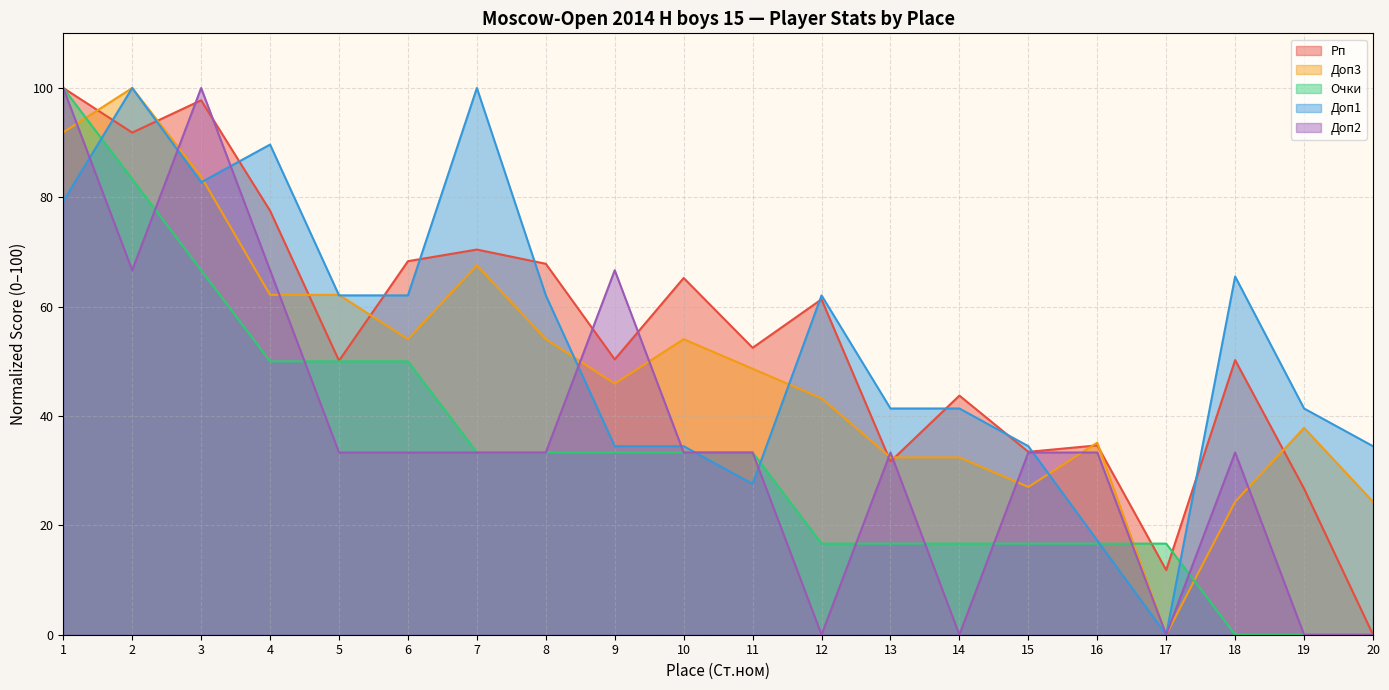

What is the average value of the Доп2 series?

36.7